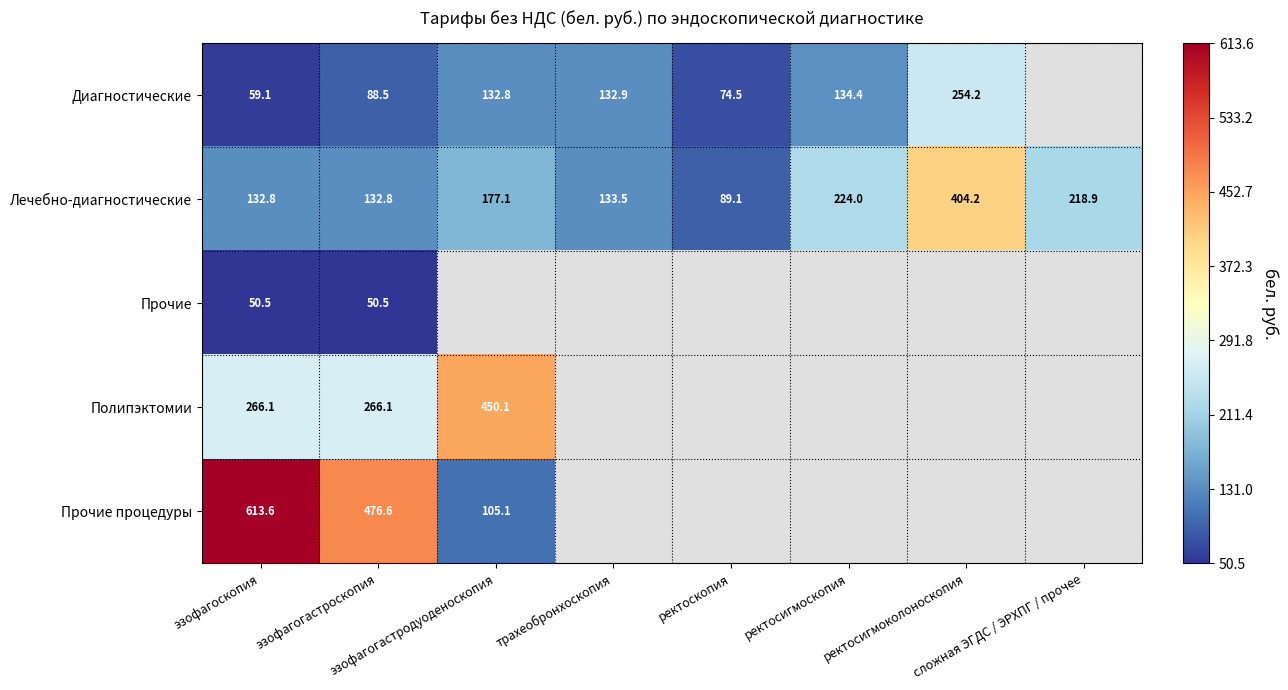

Which category has the lowest value in the Прочие series?

эзофагоскопия